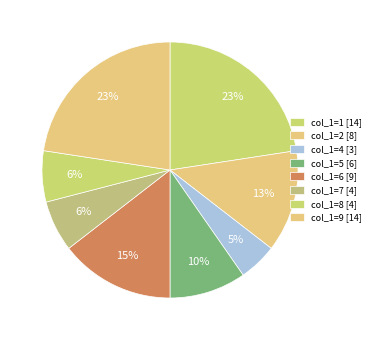

How many slices are in this pie chart?

8